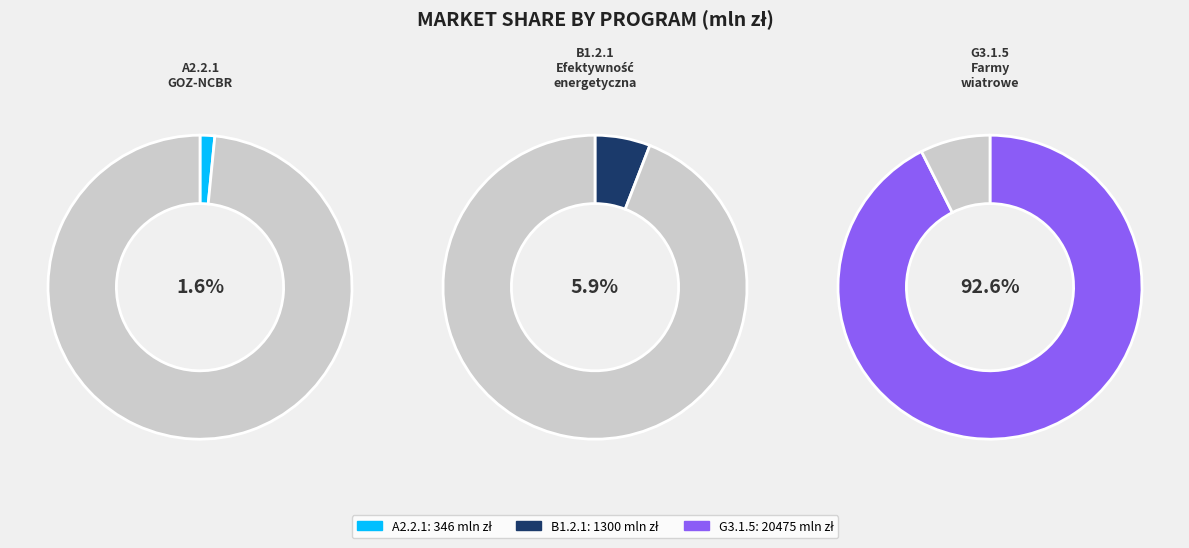

How many segments does this pie chart have?

3